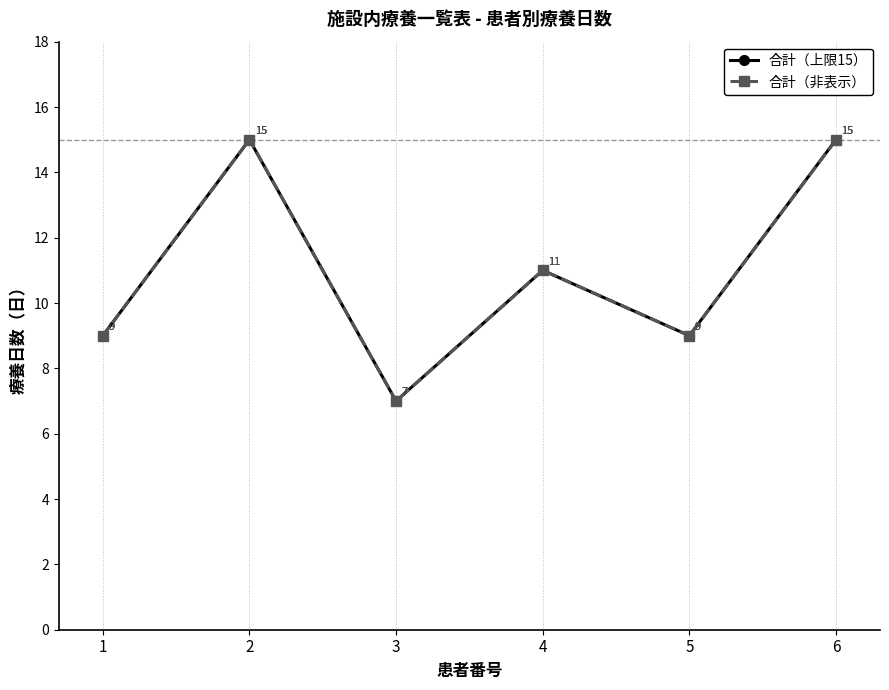

Is this an area chart (filled region under the line)?

No